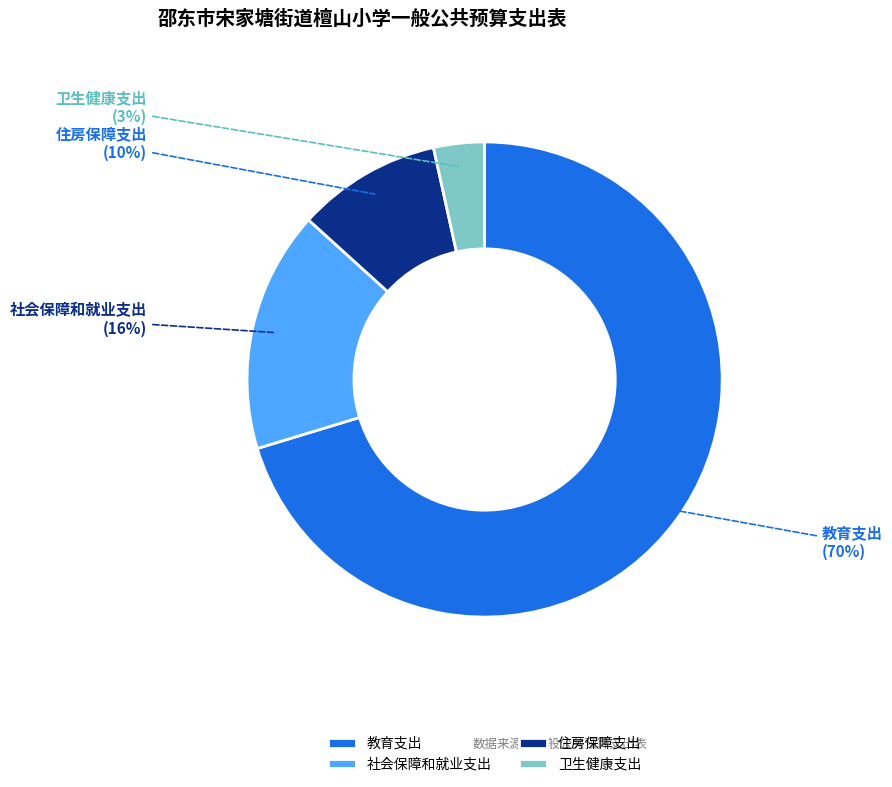

To the nearest percent, what percentage of the pie is 卫生健康支出?

3%